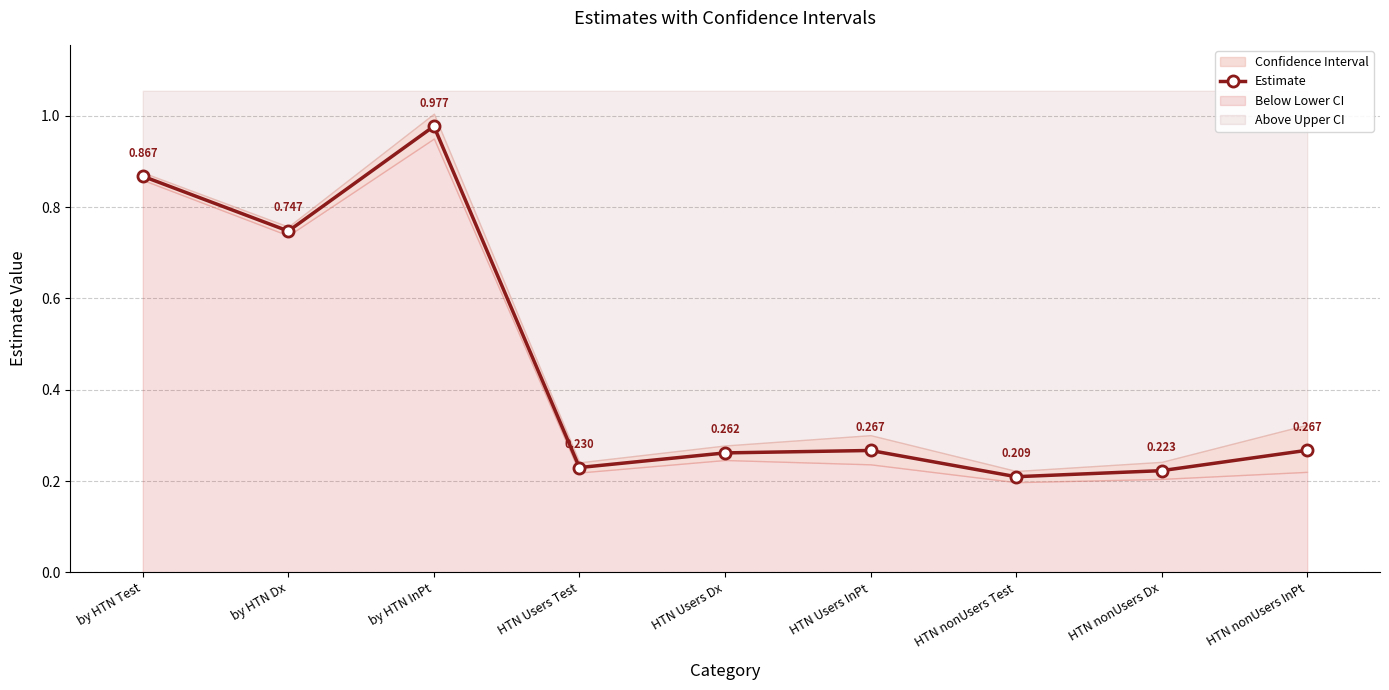

The value at HTN Users Dx is 0.3. True or false?

True